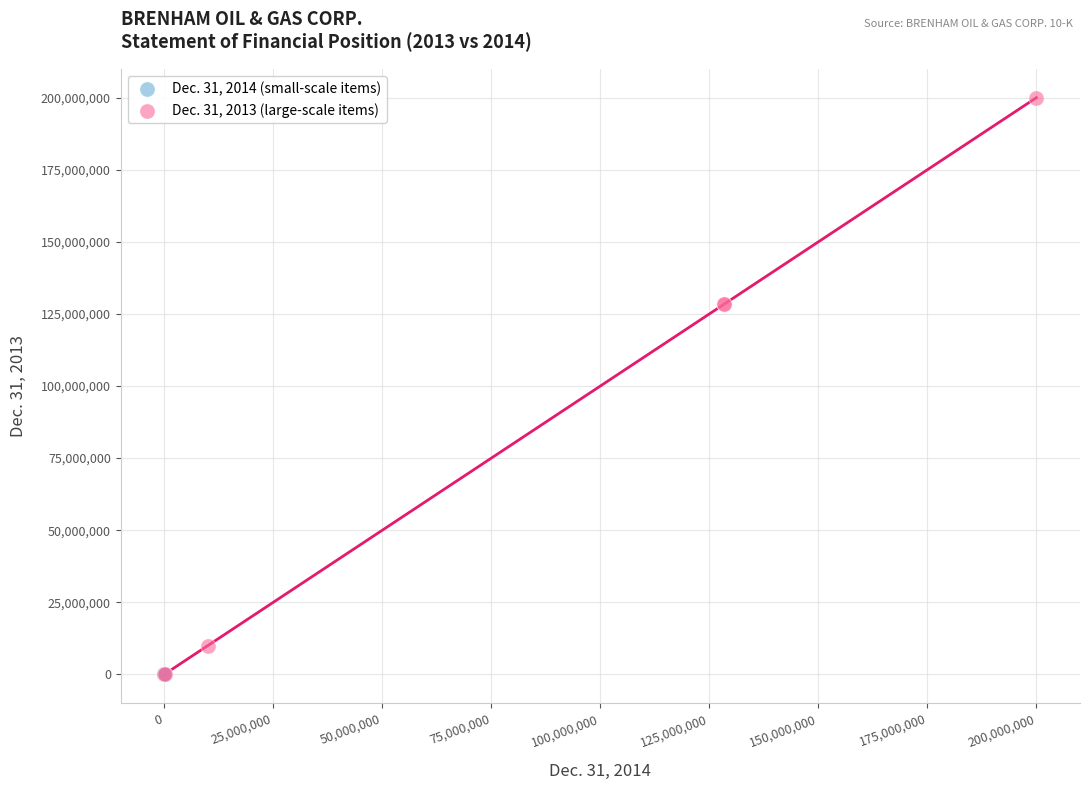

What are all the series names shown in the legend?

Dec. 31, 2014 (small-scale items), Dec. 31, 2013 (large-scale items)